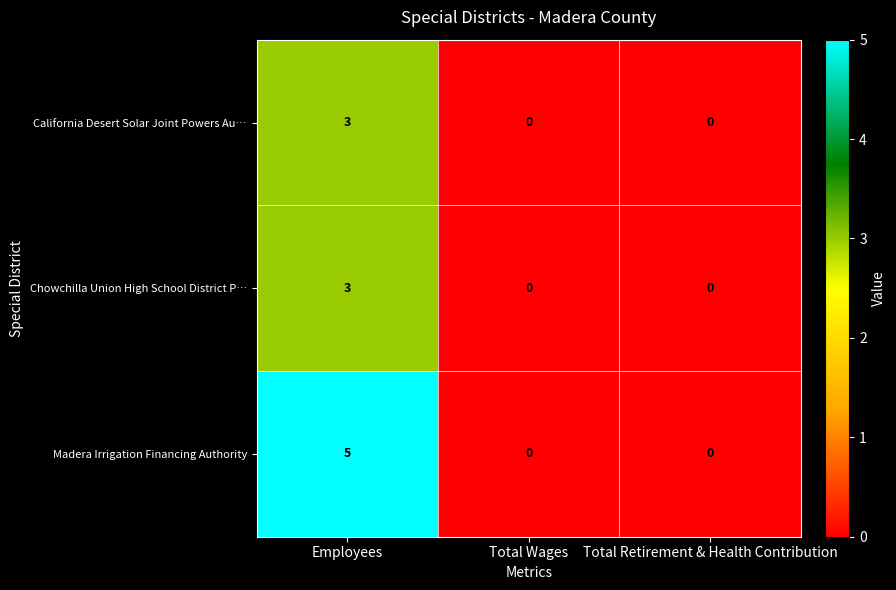

Which label corresponds to the largest value in the chart?

Employees